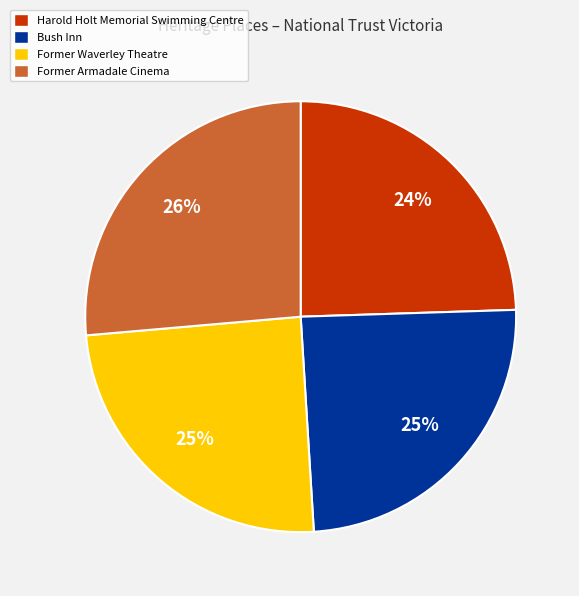

Count the number of slices in the pie.

4